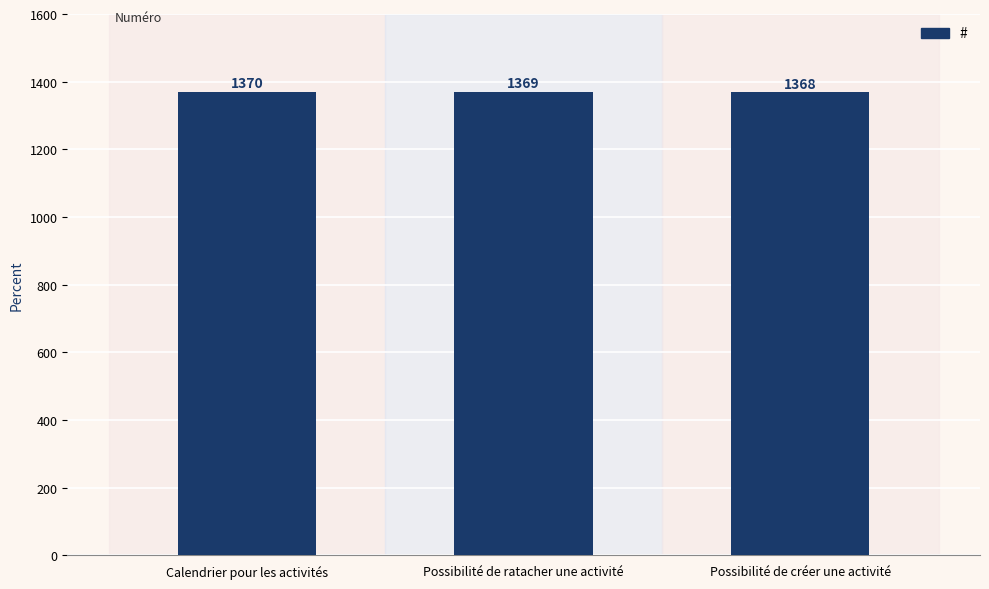

What is the sum of the values at Calendrier pour les activités and Possibilité de créer une activité?

2738